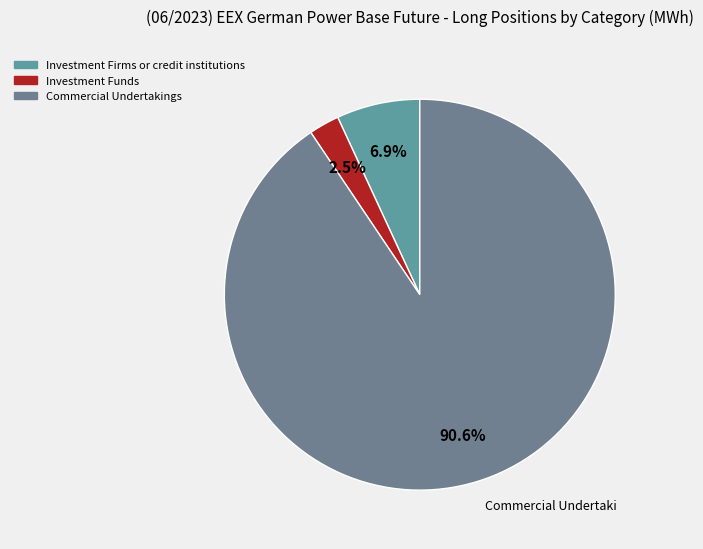

Is there a majority slice in this chart?

Yes